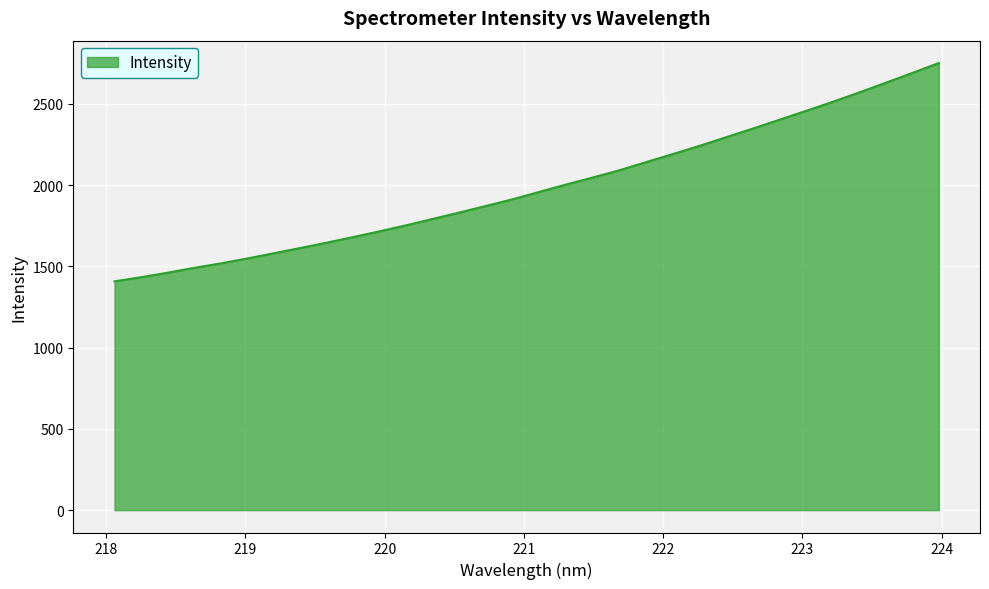

Does the chart display data point markers on the line(s)?

No